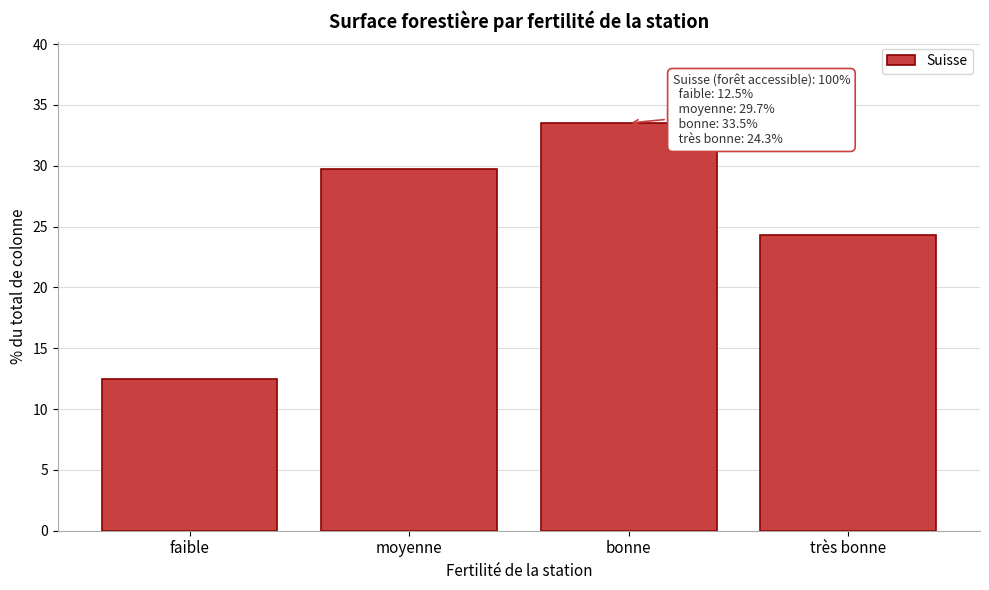

Reading left to right, what are all the values shown in this chart?

faible=12.5	moyenne=29.7	bonne=33.5	très bonne=24.3